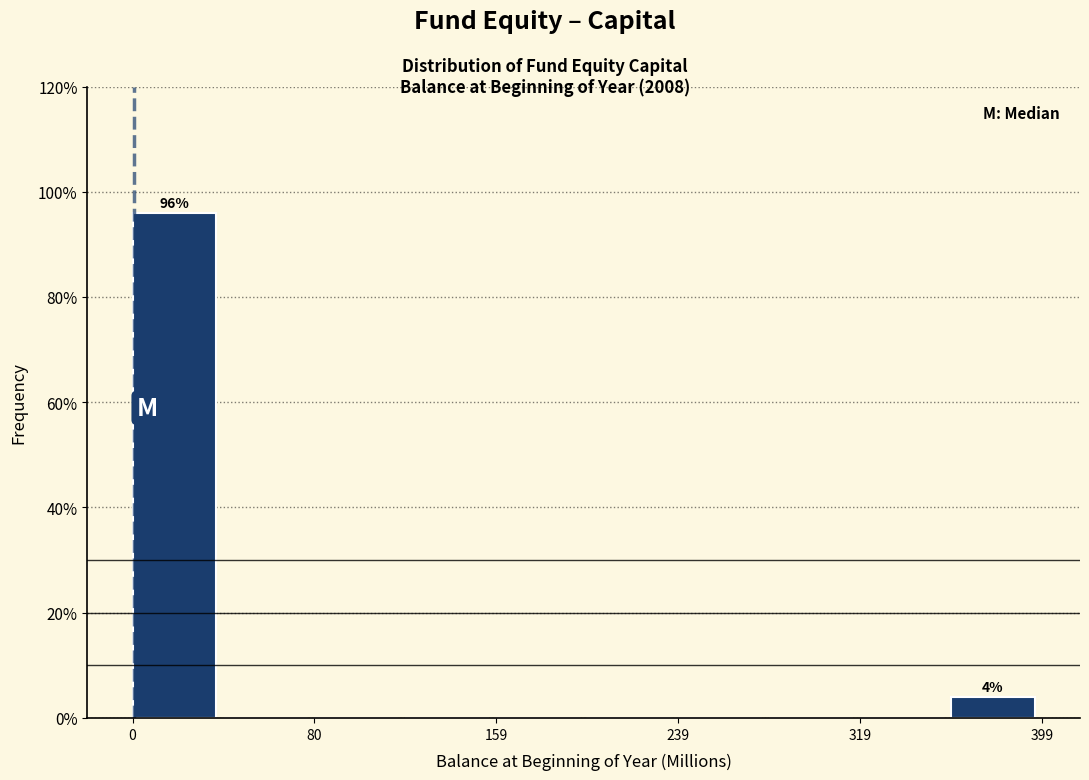

Around what value on the x-axis is the tallest bar? Give the approximate position of its centre, as read against the axis.

20